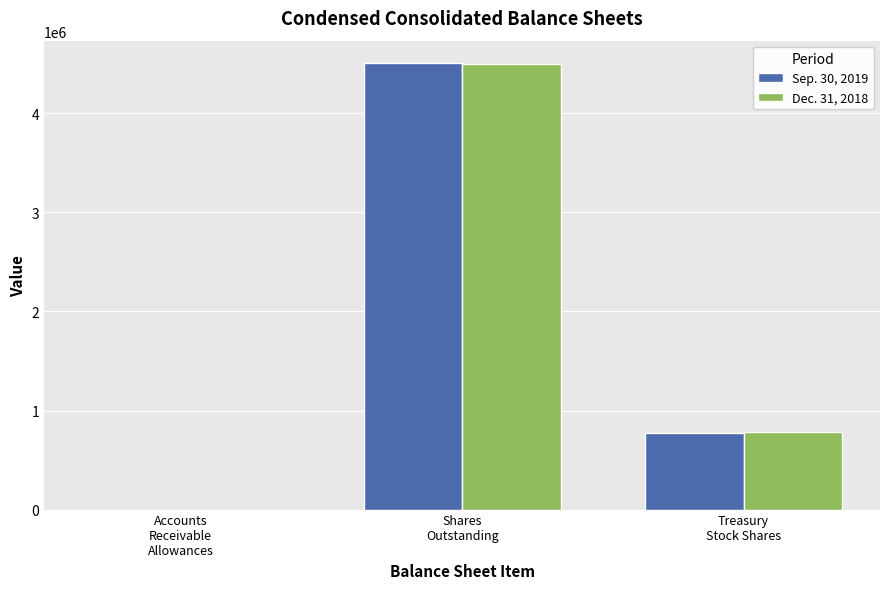

Reading right to left, transcribe all the data shown in this chart.

Sep. 30, 2019: Treasury
Stock Shares=777285	Shares
Outstanding=4507215	Accounts
Receivable
Allowances=720
Dec. 31, 2018: Treasury
Stock Shares=788006	Shares
Outstanding=4496494	Accounts
Receivable
Allowances=785